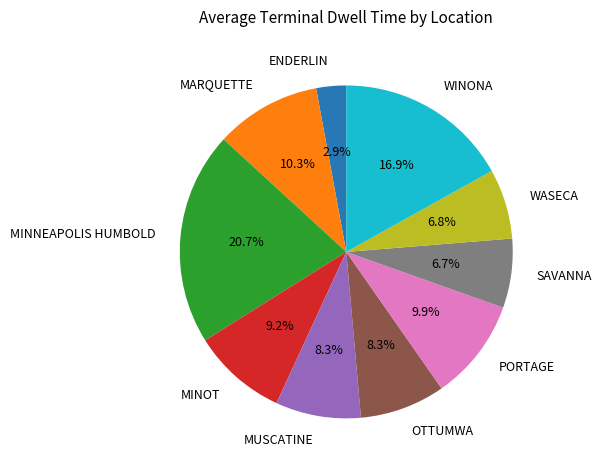

Does MINNEAPOLIS HUMBOLD account for over 50% of the chart?

No